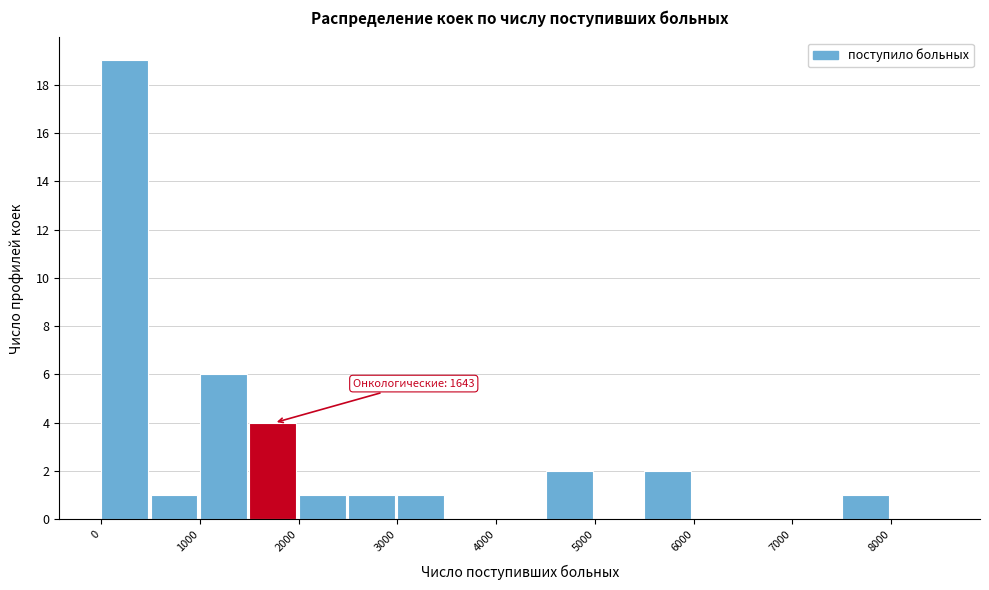

Over which range of the x-axis is the bar tallest?

0 to 500